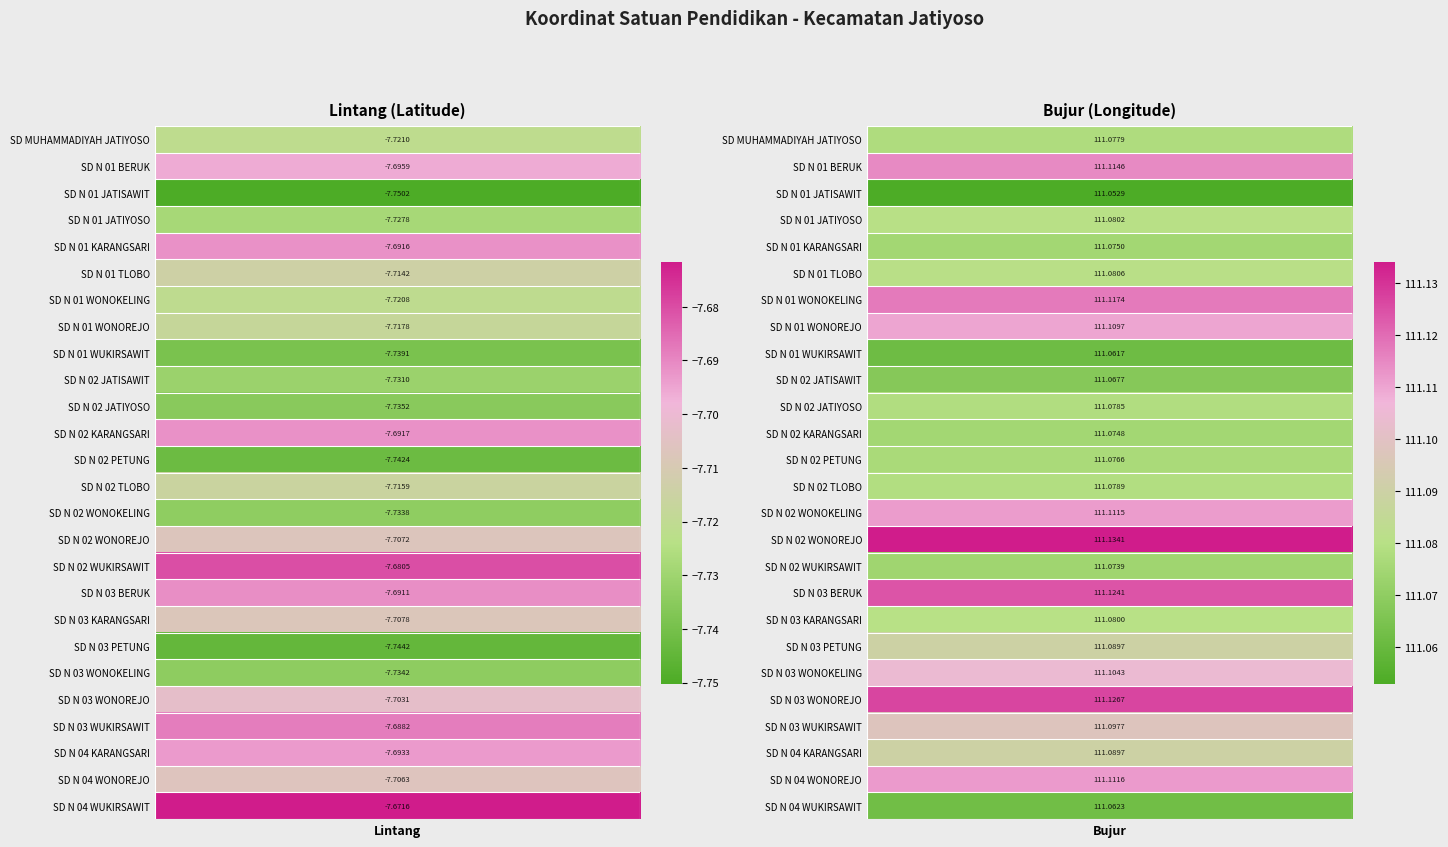

What is the sum of all SD N 03 WONOKELING values?

103.4